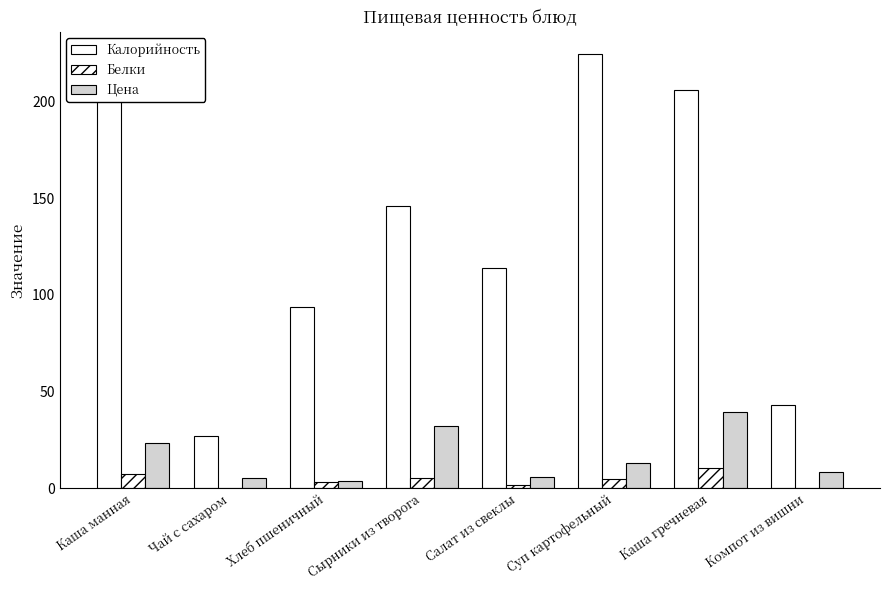

Read the Цена value at Сырники из творога.

32.2